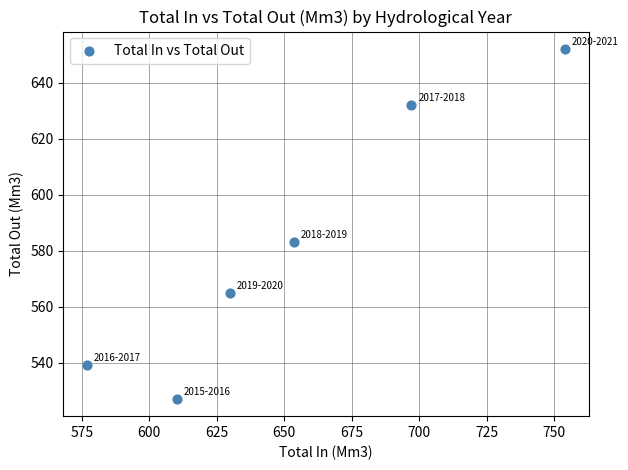

What Y value in the scatter plot is closest to 589?

583.3